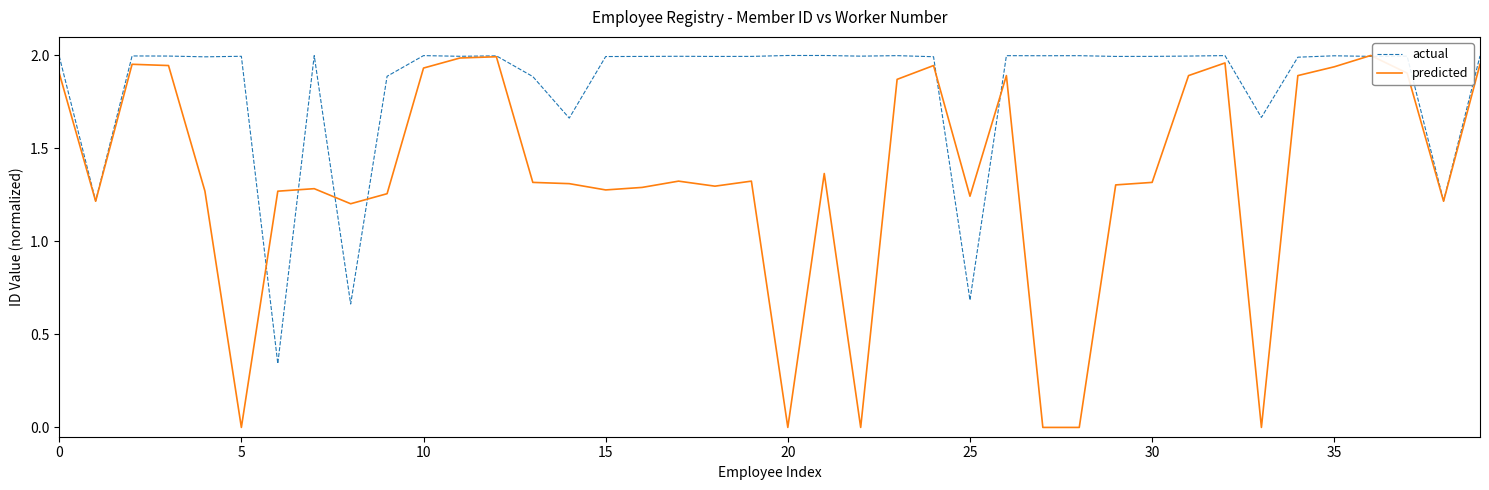

Which series has the largest total across all categories?

actual